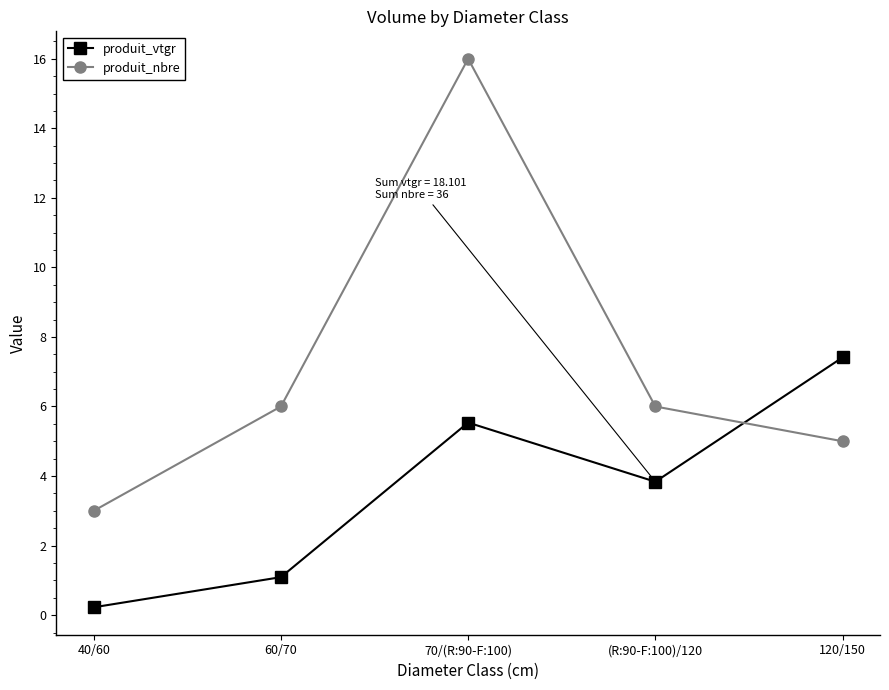

What is the value of the produit_vtgr point at the 4th from the left?

3.8